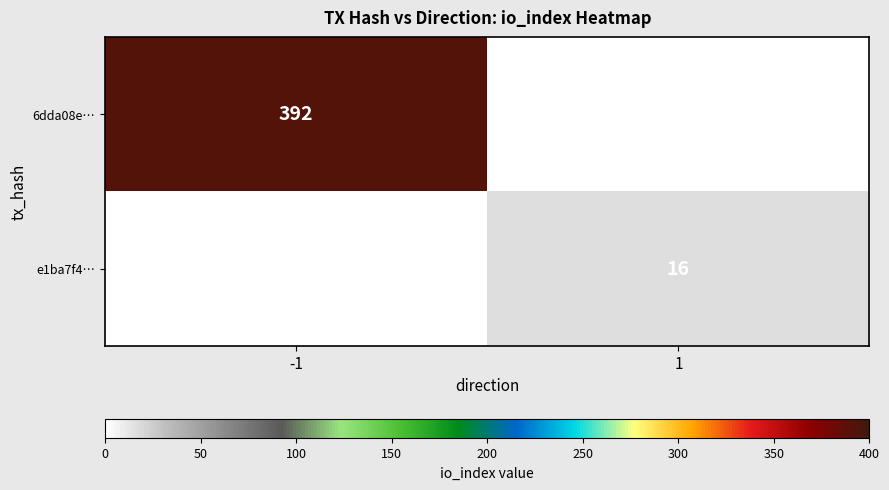

The value of 6dda08e… at -1 is 392. True or false?

True